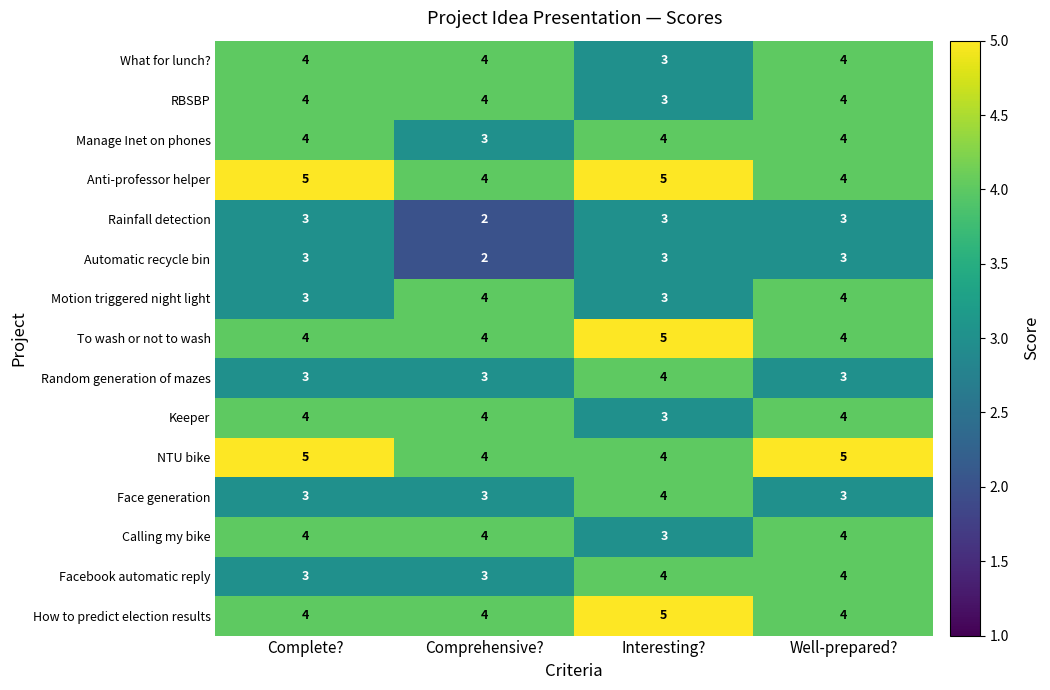

The value of Manage Inet on phones at Interesting? is 1. True or false?

False